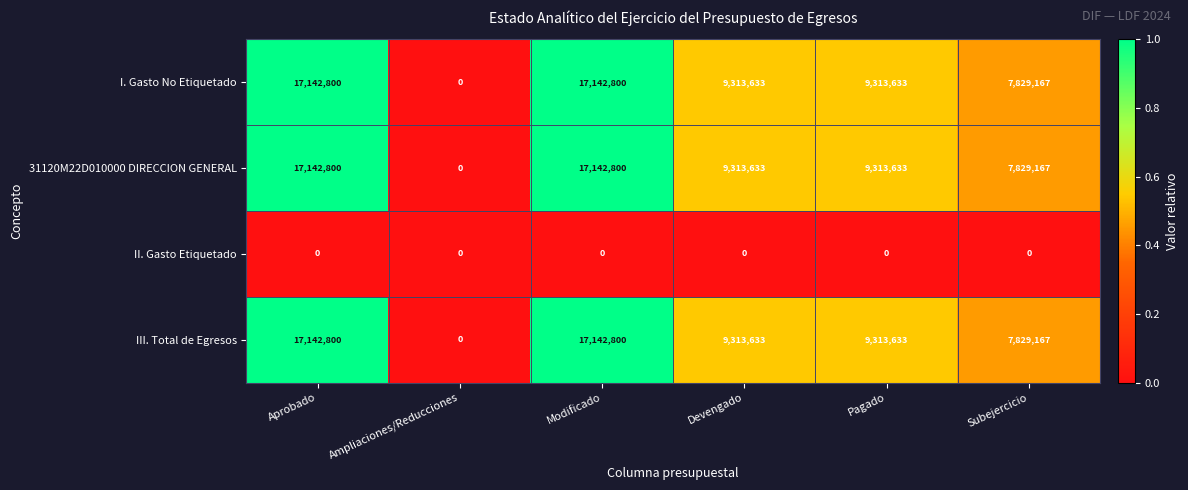

What is the total value across all series at Pagado?

27940899